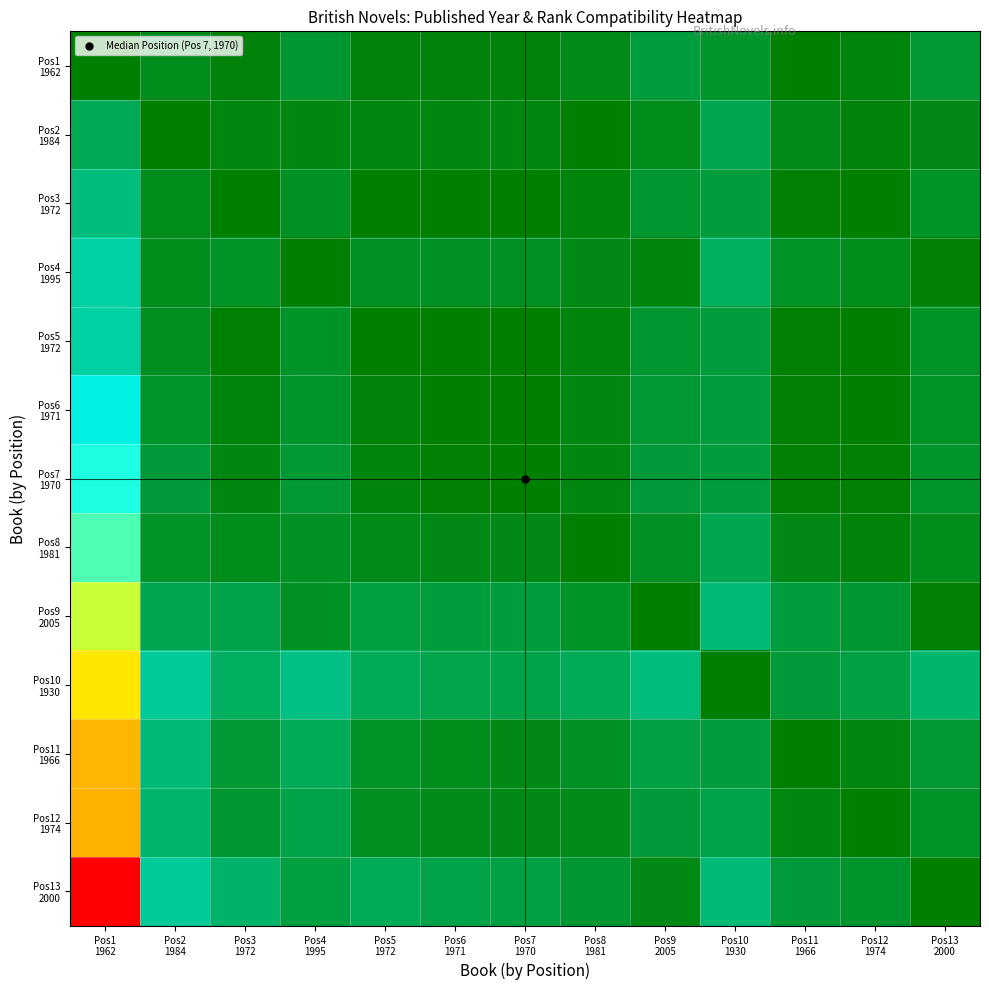

At how many categories does at least one series exceed 0?

13